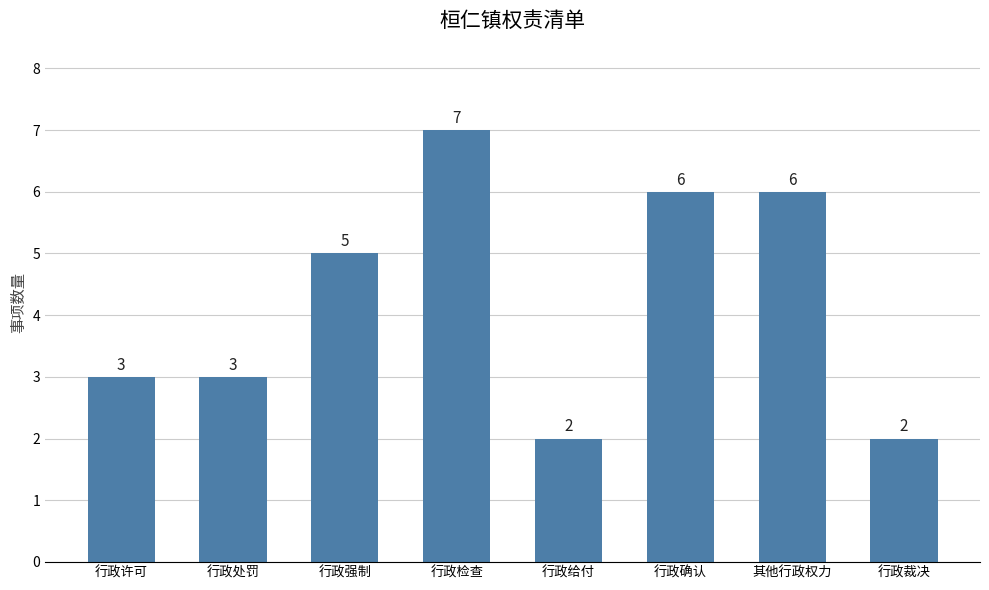

Read the value at 行政确认.

6